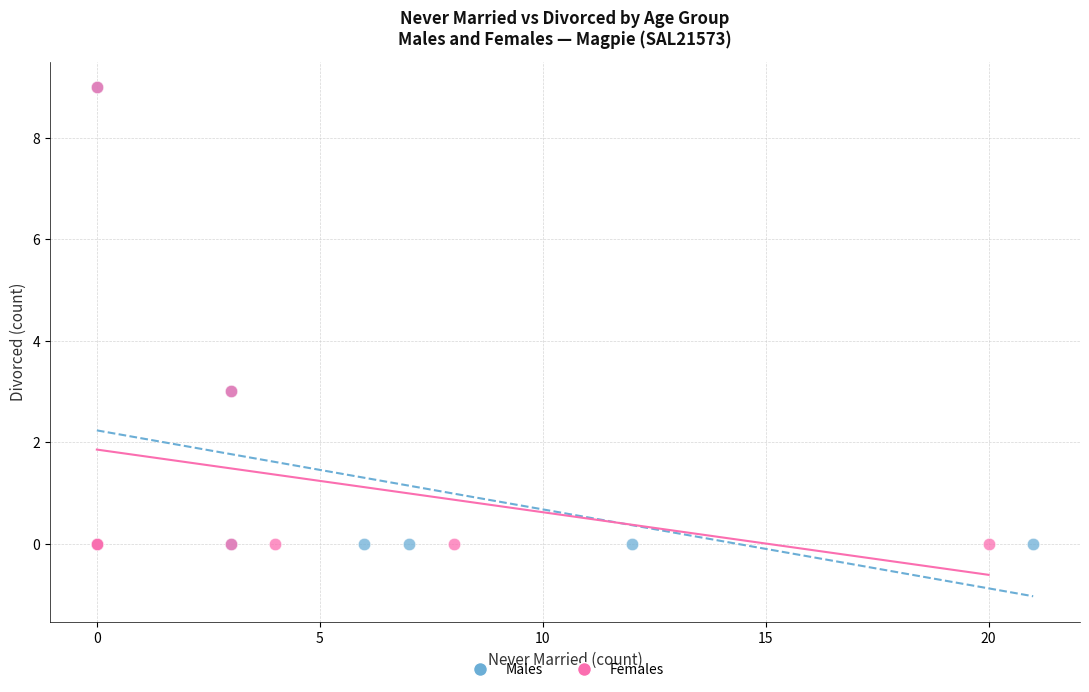

What are all the series names shown in the legend?

Males, Females